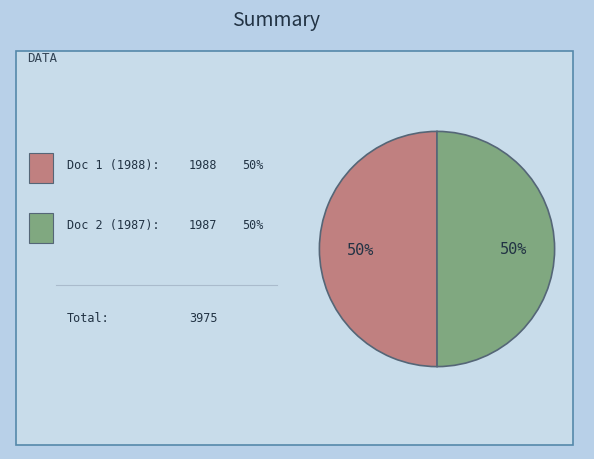

How many slices are in this pie chart?

2